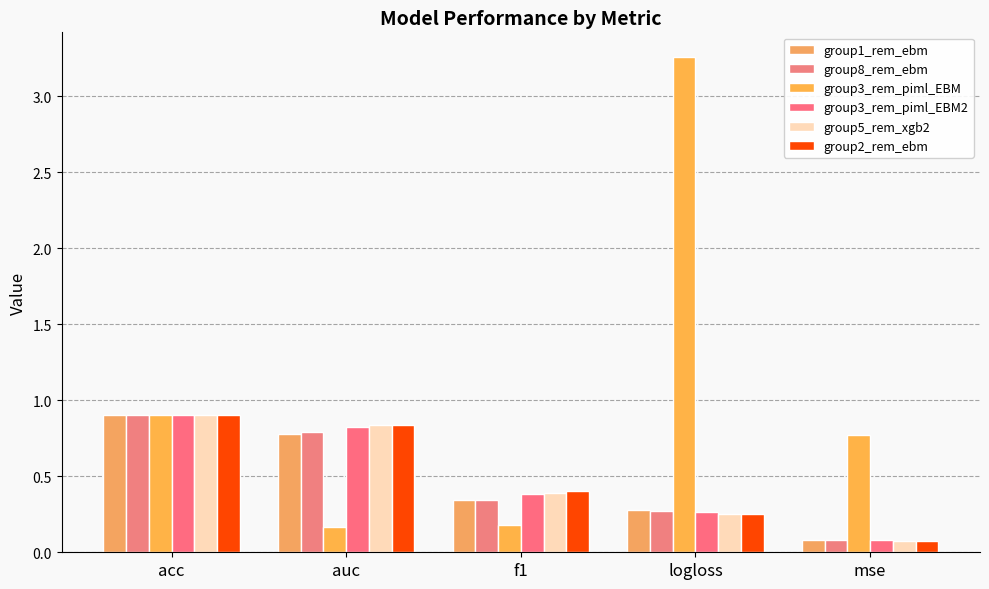

How many categories are shown in the chart?

5